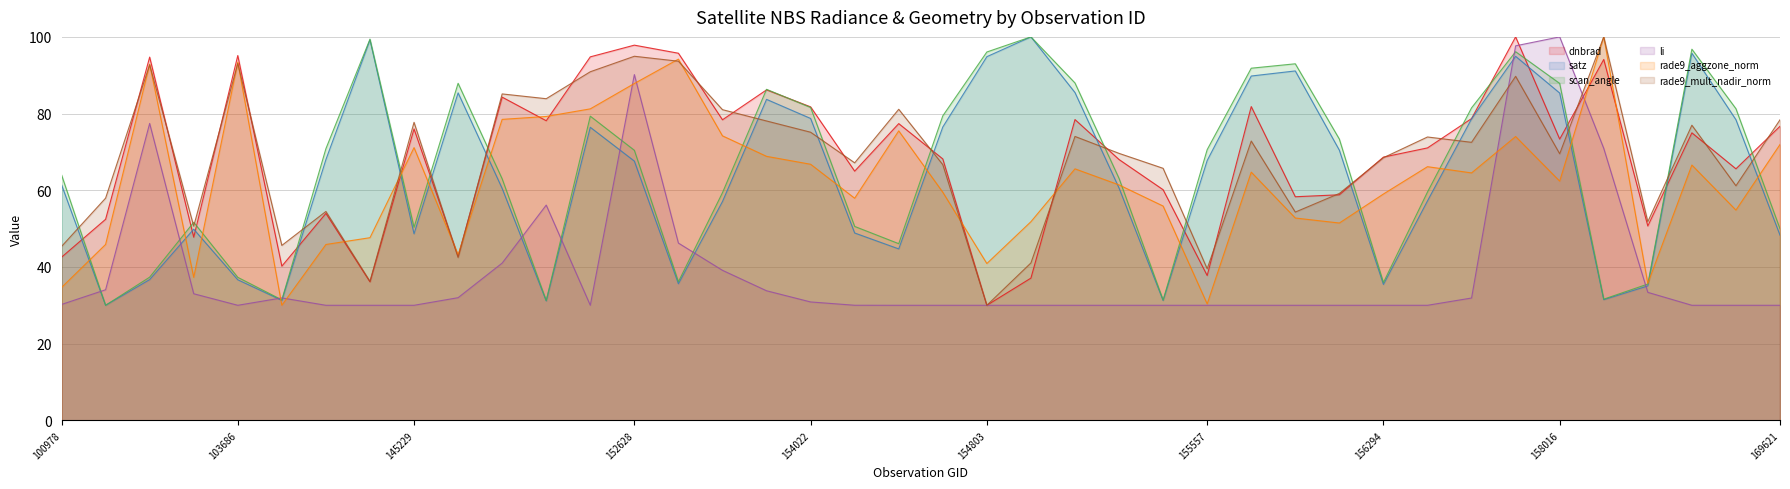

In satz, how many points are higher than both neighbors (excluding endpoints)?

9